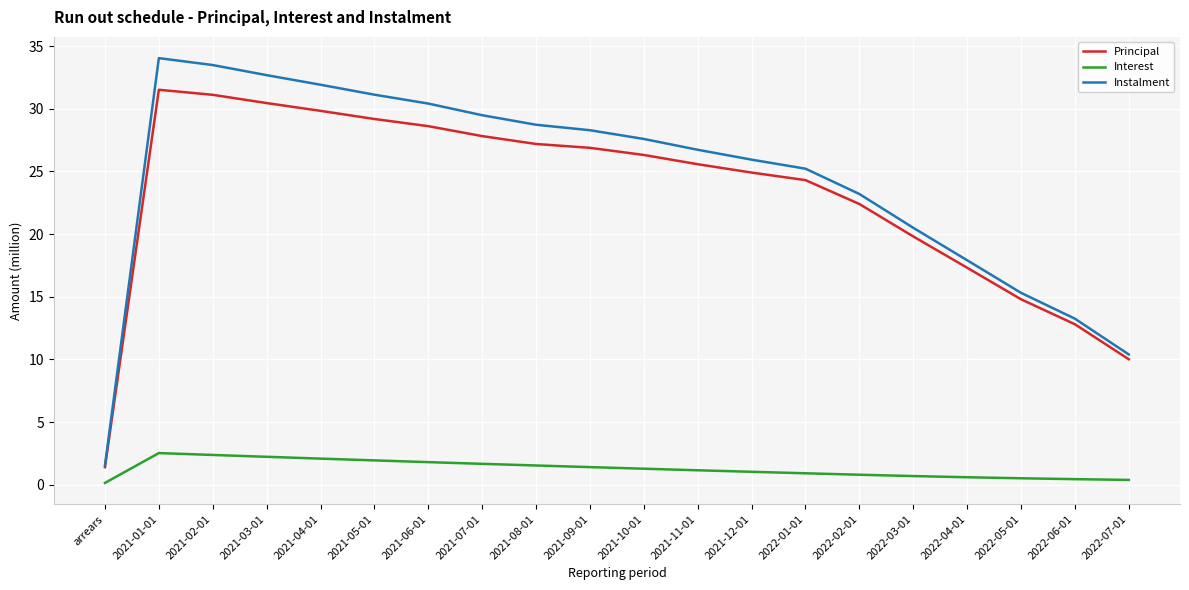

Which series changed the most between 2021-04-01 and 2021-05-01?

Instalment